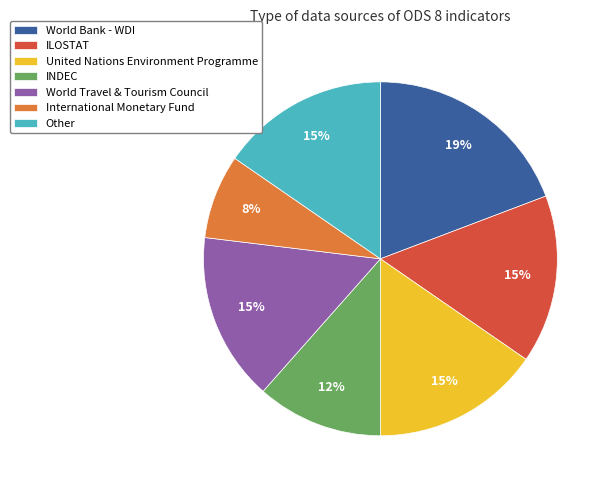

To the nearest percent, what percentage of the pie is United Nations Environment Programme?

15%